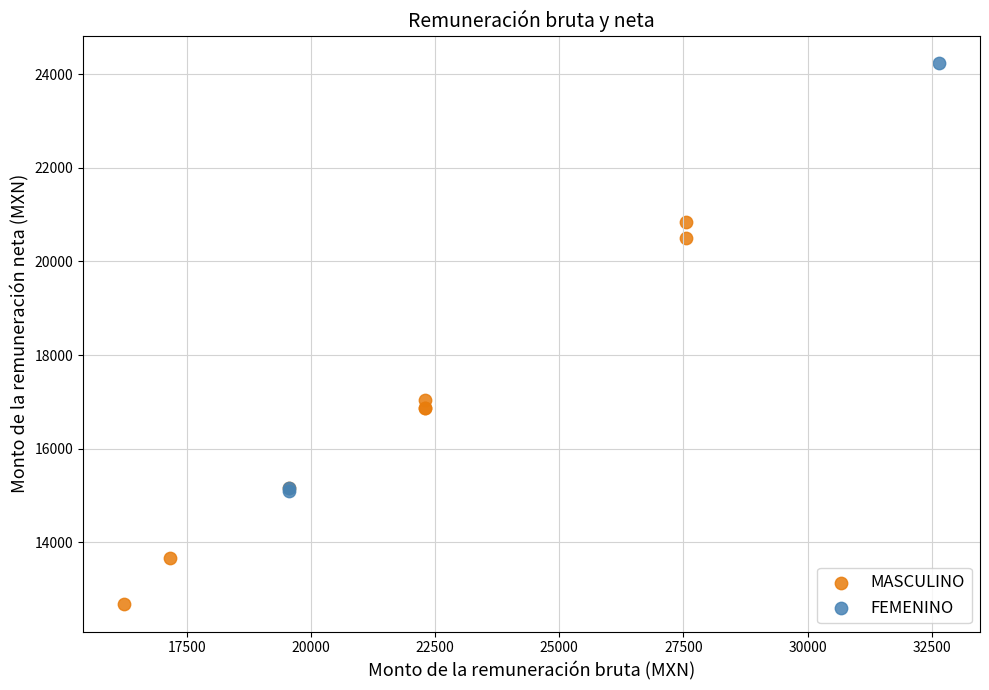

What are all the series names shown in the legend?

MASCULINO, FEMENINO